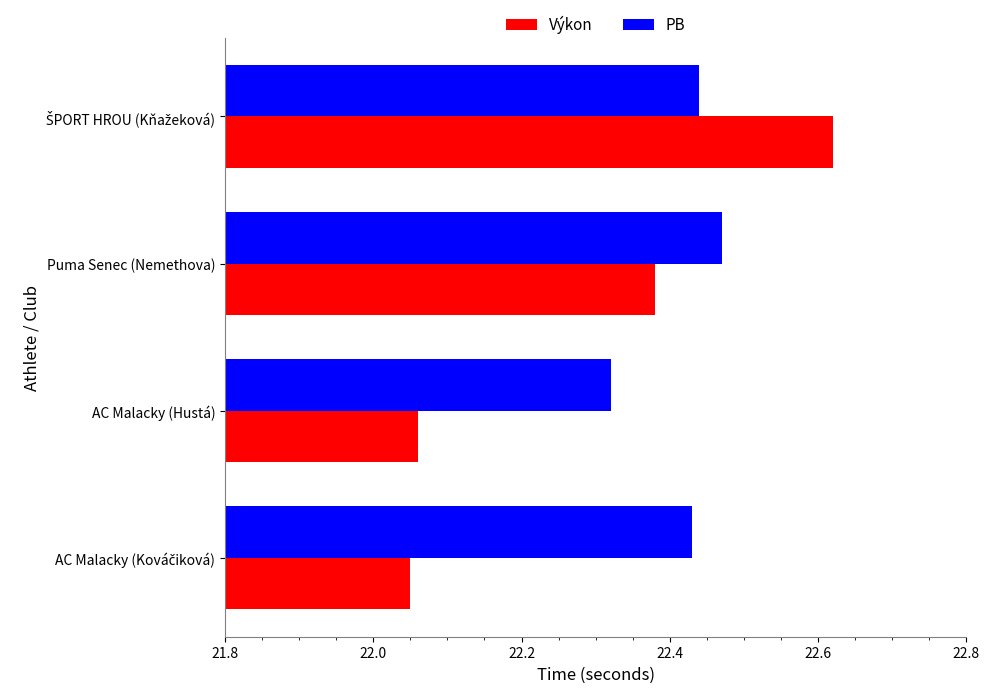

Which series has the largest total across all categories?

PB